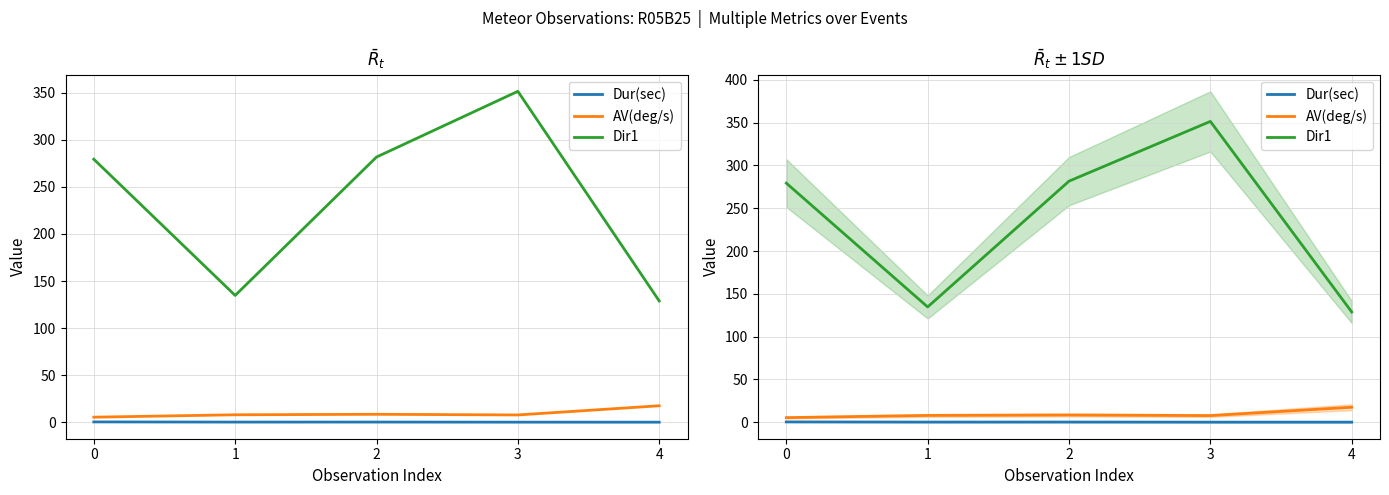

How many lines are shown in the chart?

3